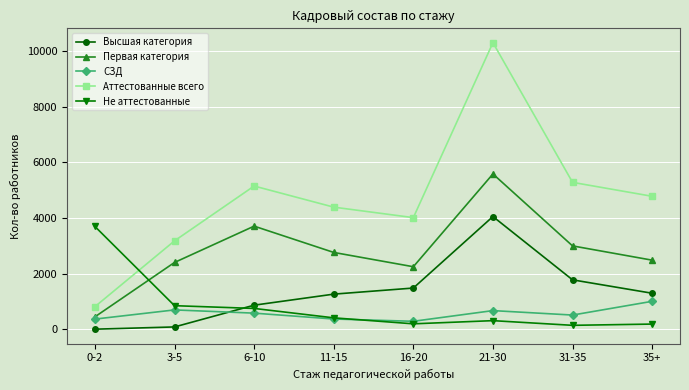

Which series has the largest total across all categories?

Аттестованные всего